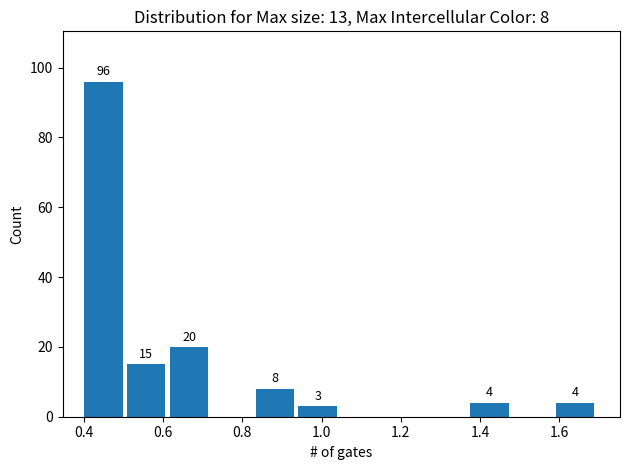

Over which range of the x-axis is the bar tallest?

0.40 to 0.50